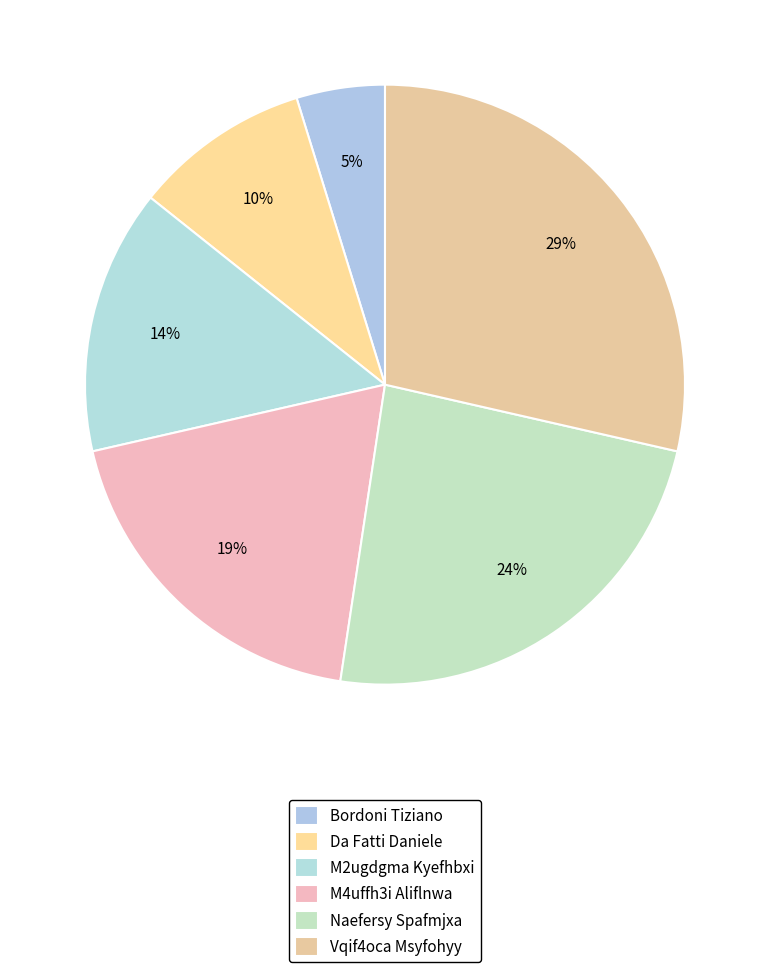

How many segments does this pie chart have?

6